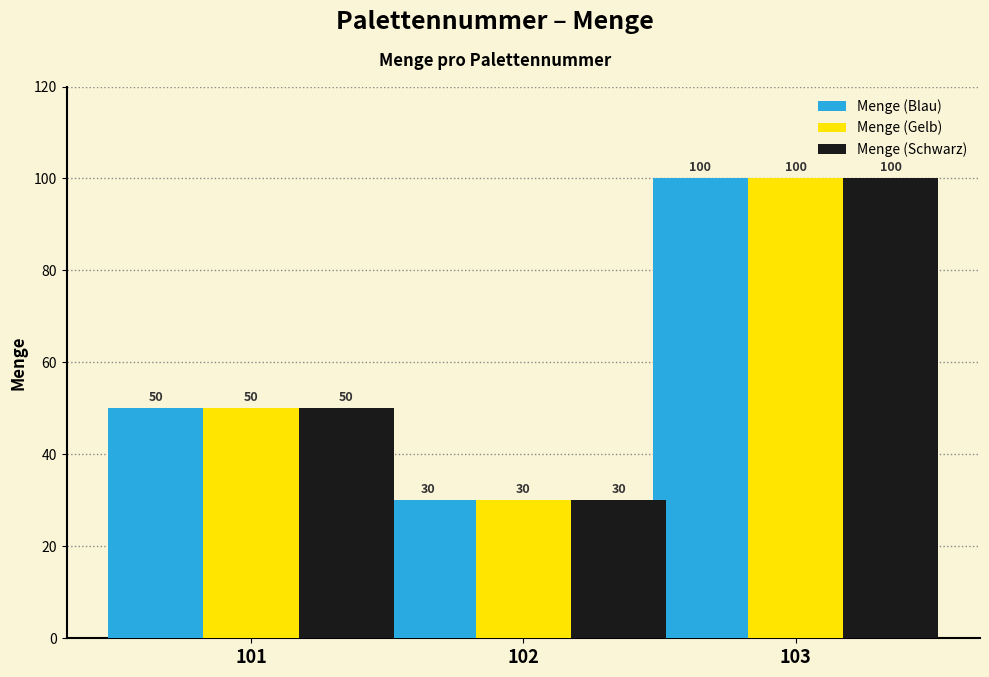

At which label does Menge (Gelb) reach its peak?

103